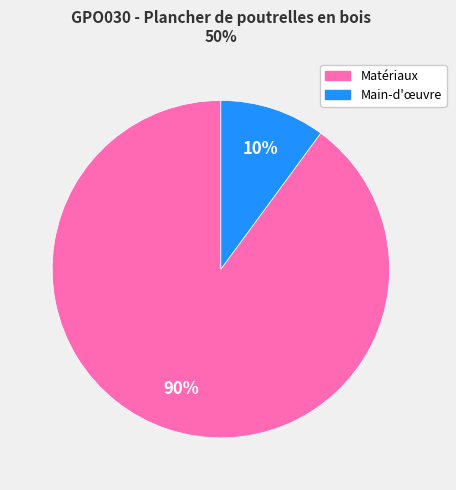

How many segments does this pie chart have?

2